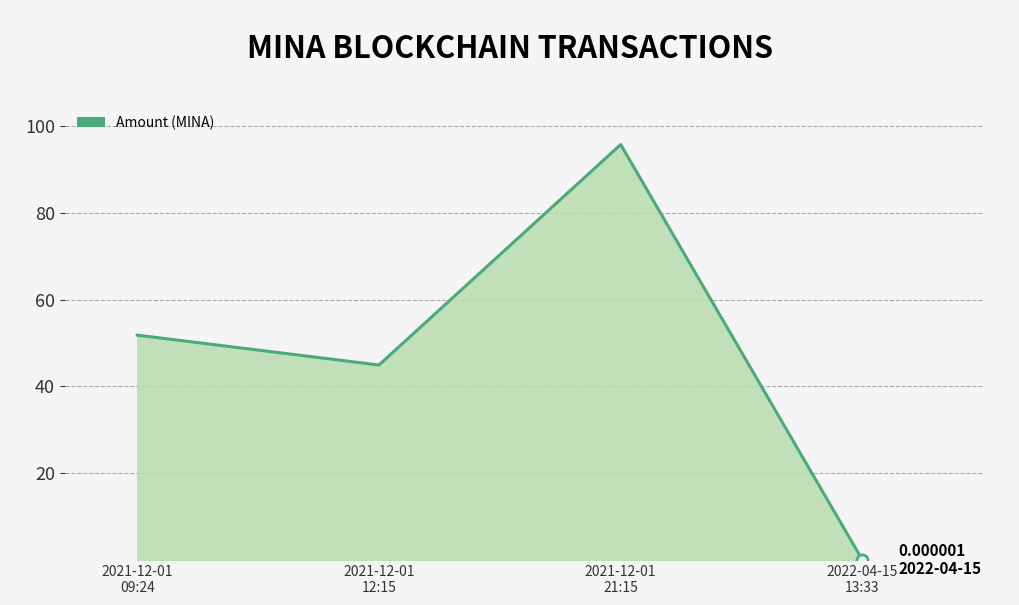

What is the change in value from 2021-12-01
09:24 to 2021-12-01
21:15?

+44.0